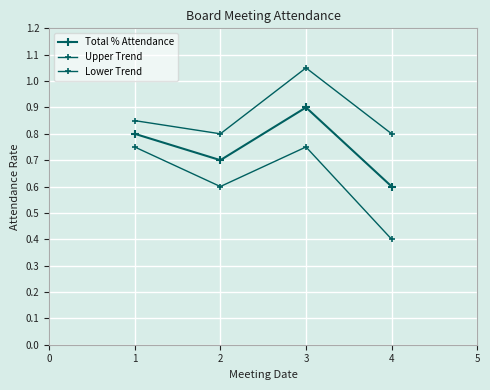

Count the number of data series in this chart.

3